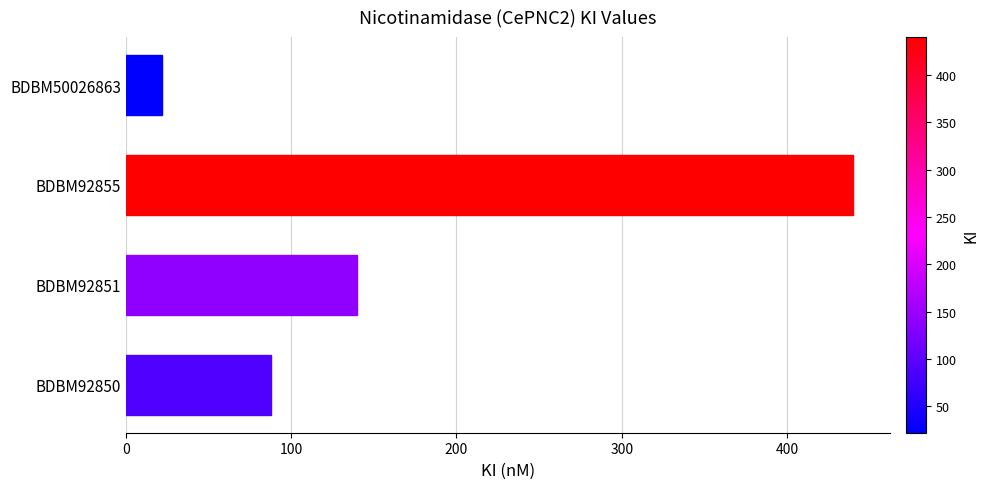

Count the number of categories in the chart.

4